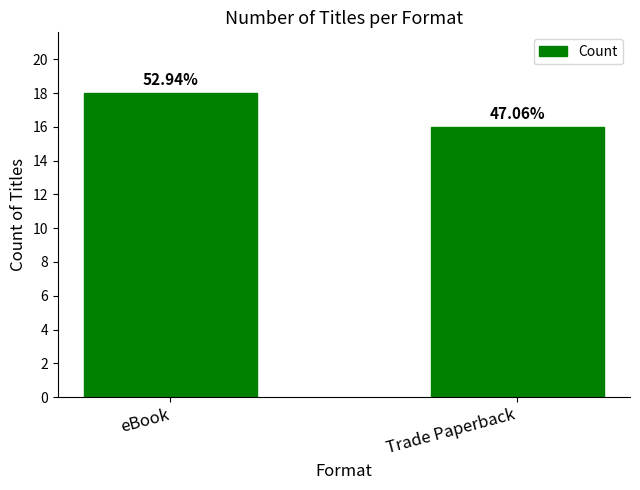

At which label is the value closest to 17?

eBook